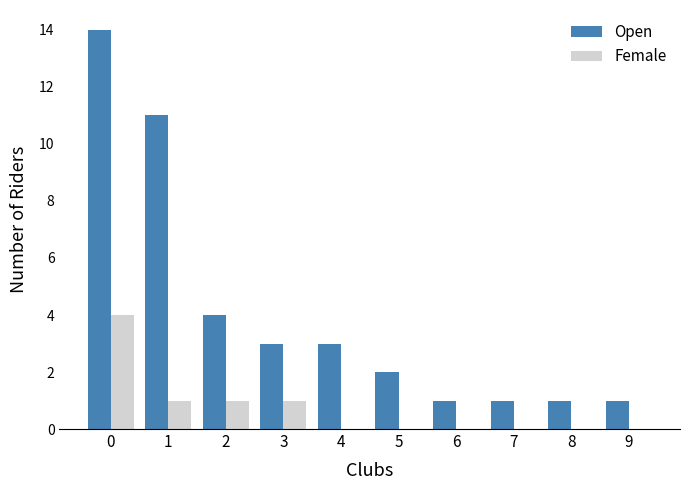

Reading left to right, extract all data points from this chart.

Open: 14	11	4	3	3	2	1	1	1	1
Female: 4	1	1	1	0	0	0	0	0	0